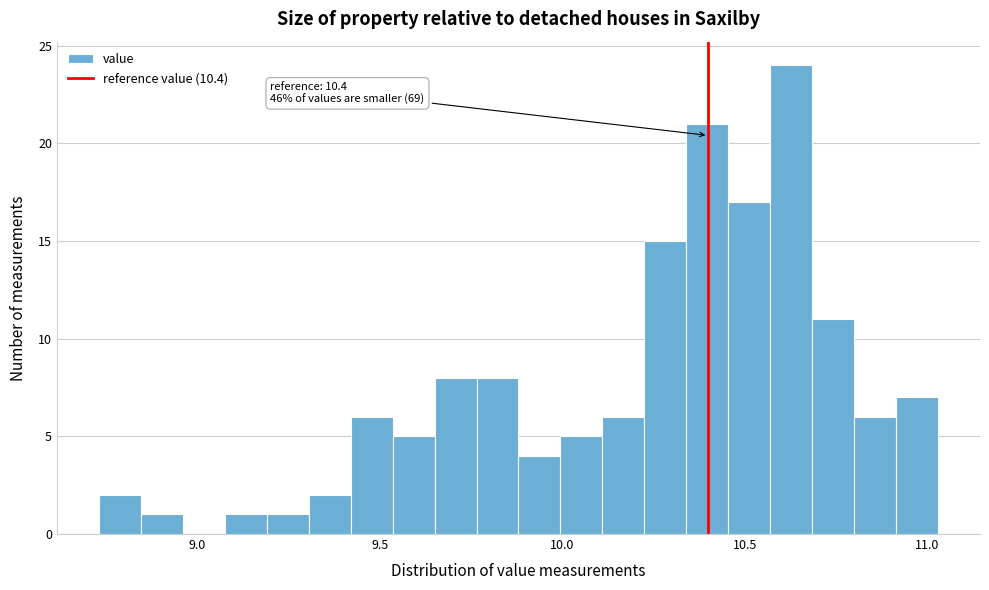

Around what value on the x-axis is the tallest bar? Give the approximate position of its centre, as read against the axis.

10.65